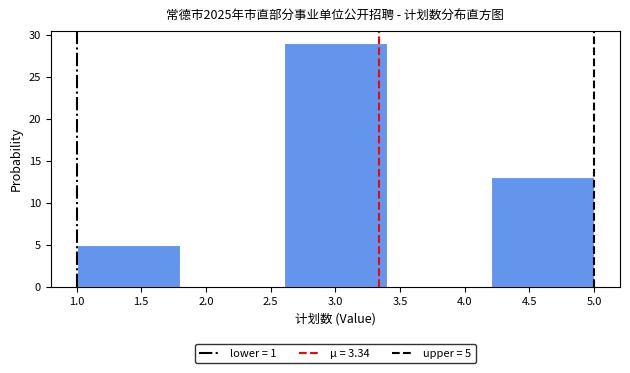

Which range on the x-axis has the tallest bar?

2.6 to 3.4